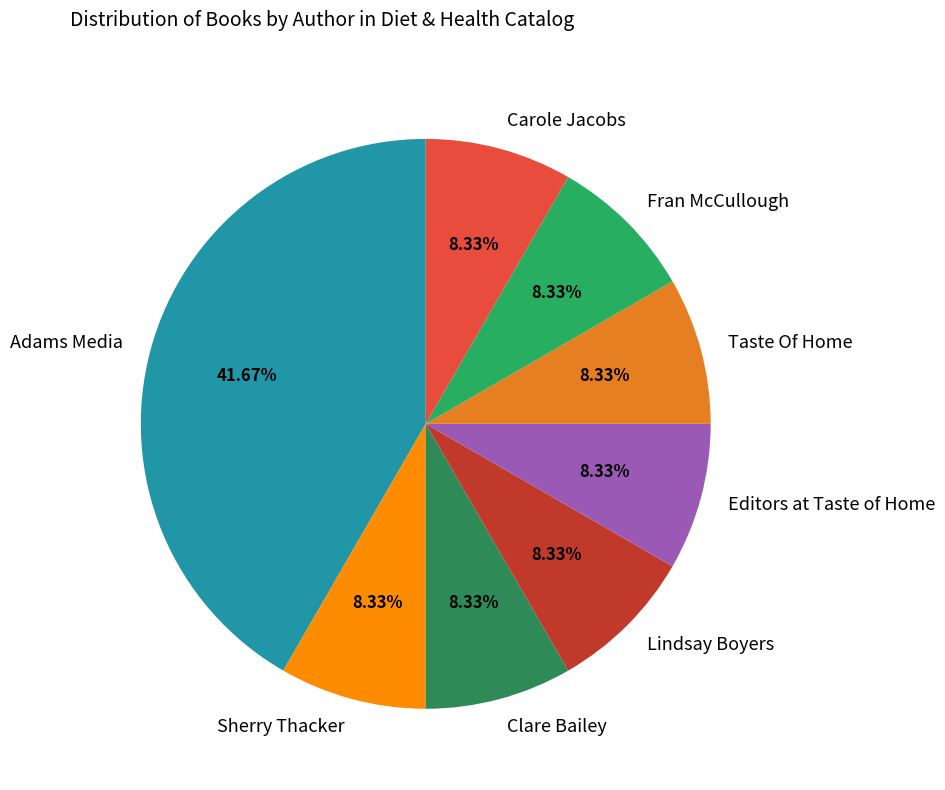

To the nearest percent, what is the average slice percentage?

12%